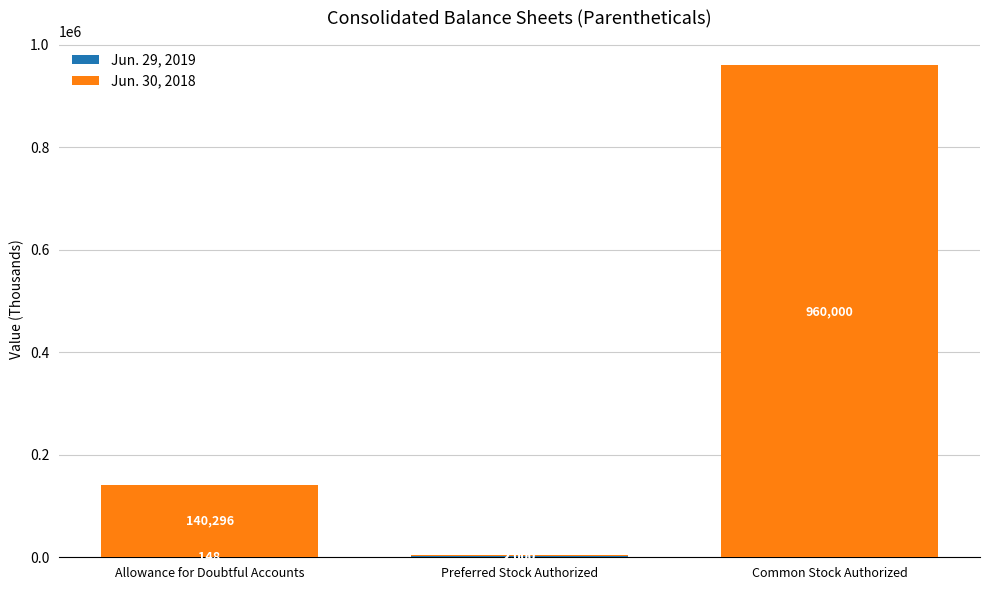

At which category is the sum across all series the highest?

Common Stock Authorized